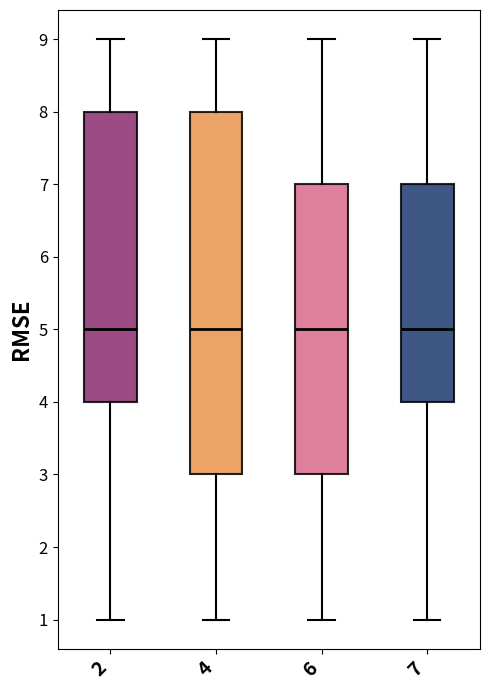

Where does the upper whisker of the box at x = 2 end on the y-axis? The values are not printed on the chart, so give them approximately, as read against the axis.

9